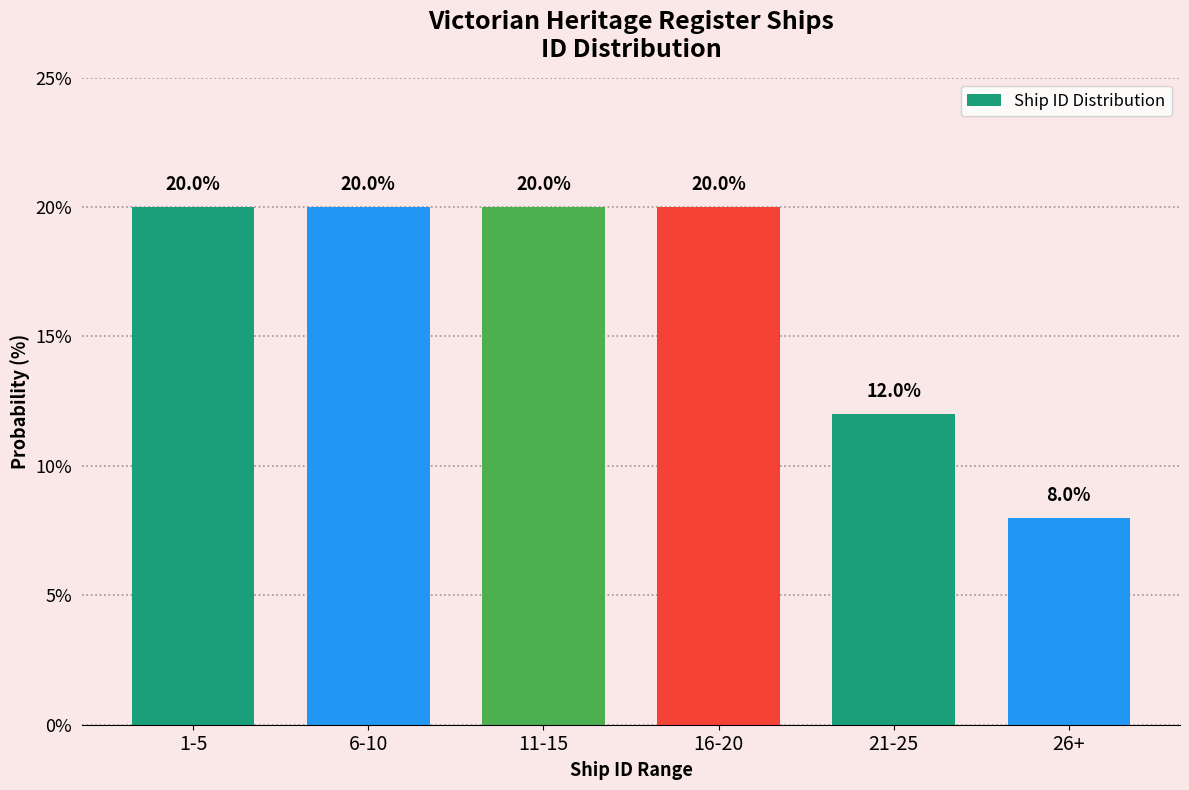

Reading left to right, transcribe all the data shown in this chart.

1-5=20	6-10=20	11-15=20	16-20=20	21-25=12	26+=8